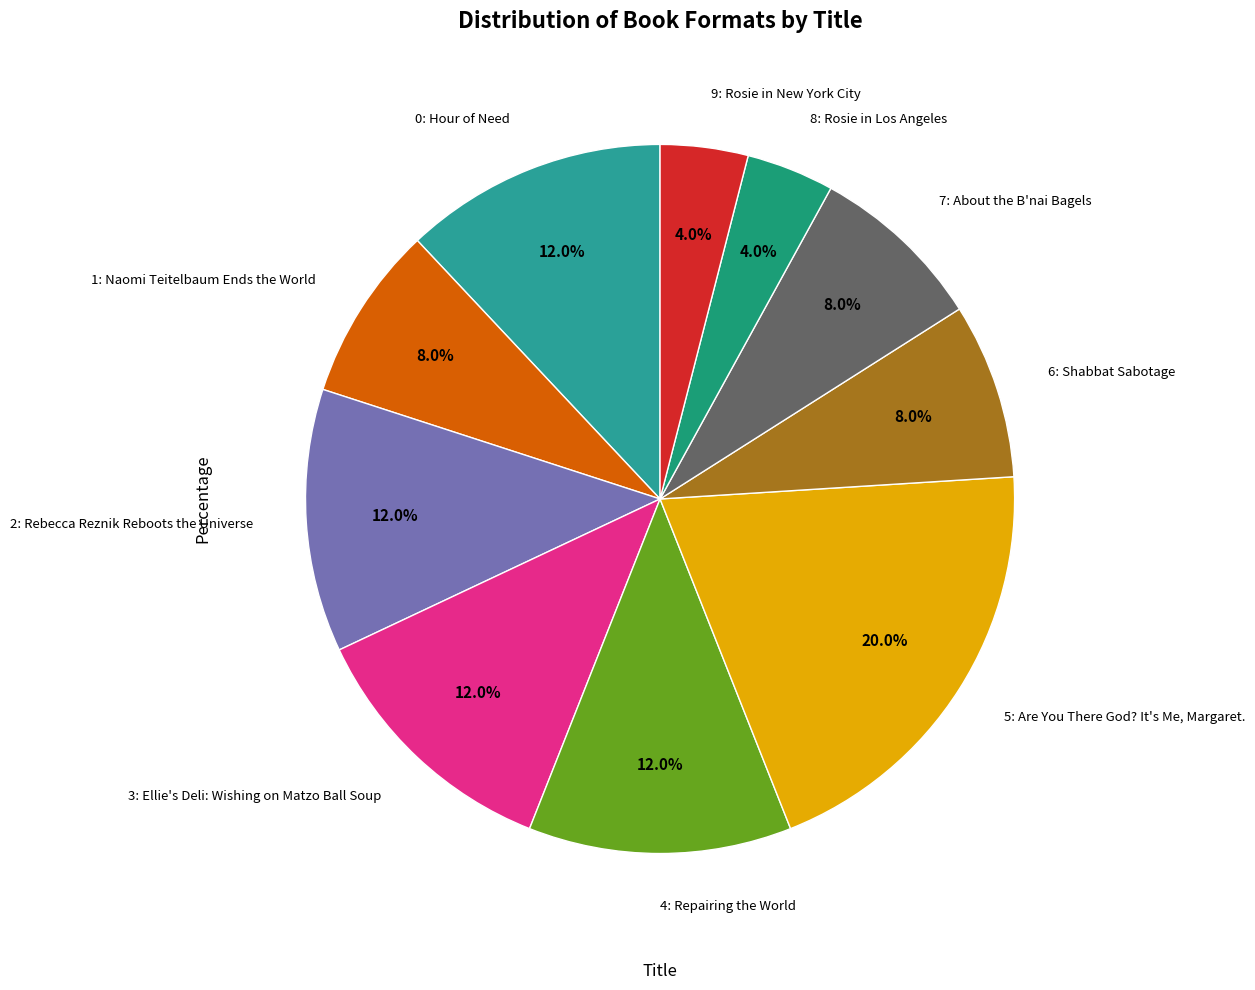

Count the number of slices in the pie.

10